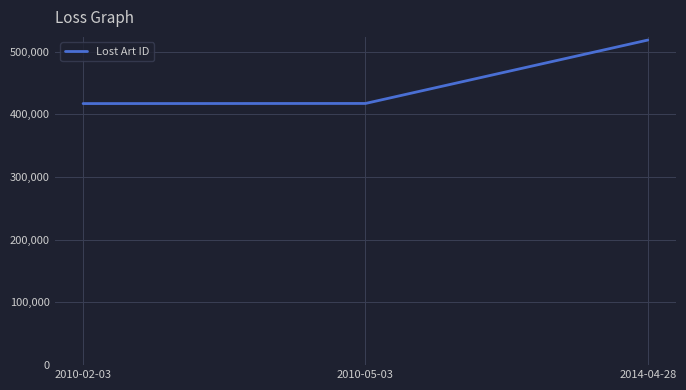

Is it true that the value at 2010-05-03 is 669114?

False